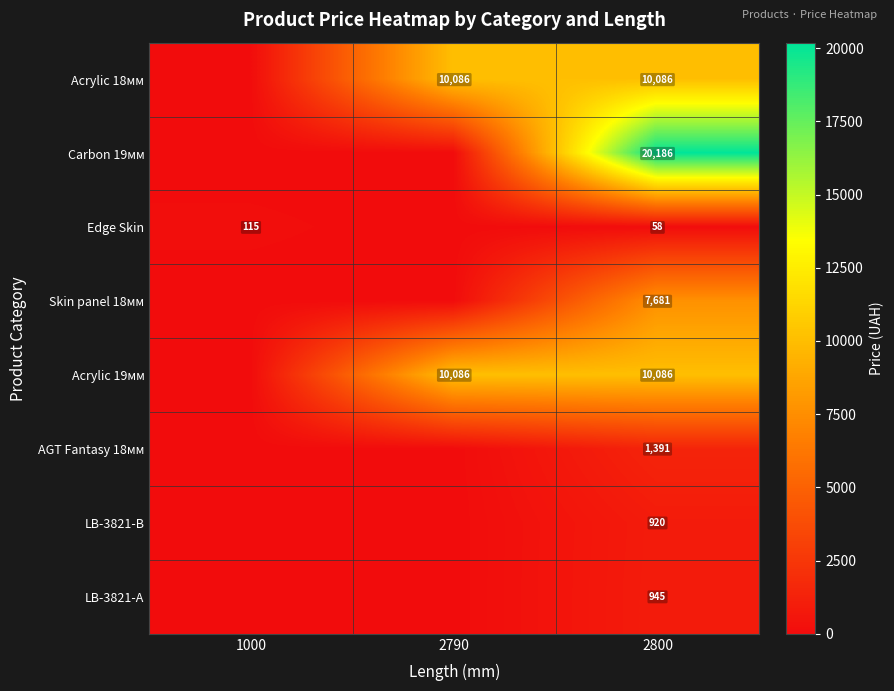

Is it true that Acrylic 19мм equals 10086 at 2790?

True